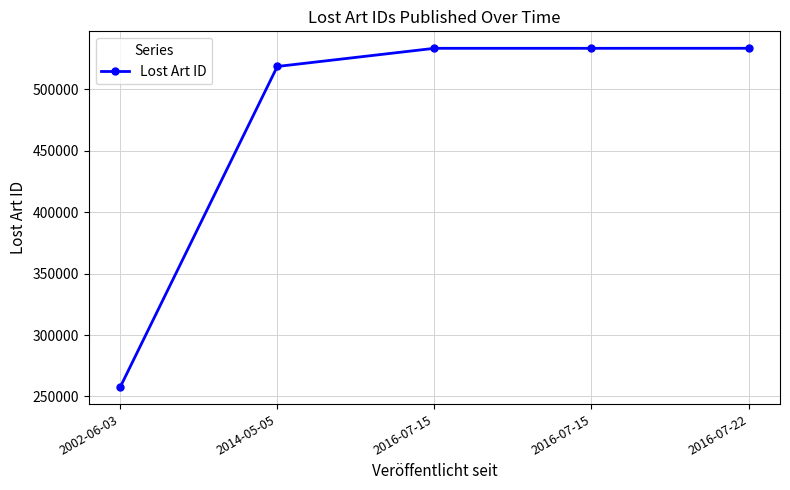

How many lines are shown in the chart?

1